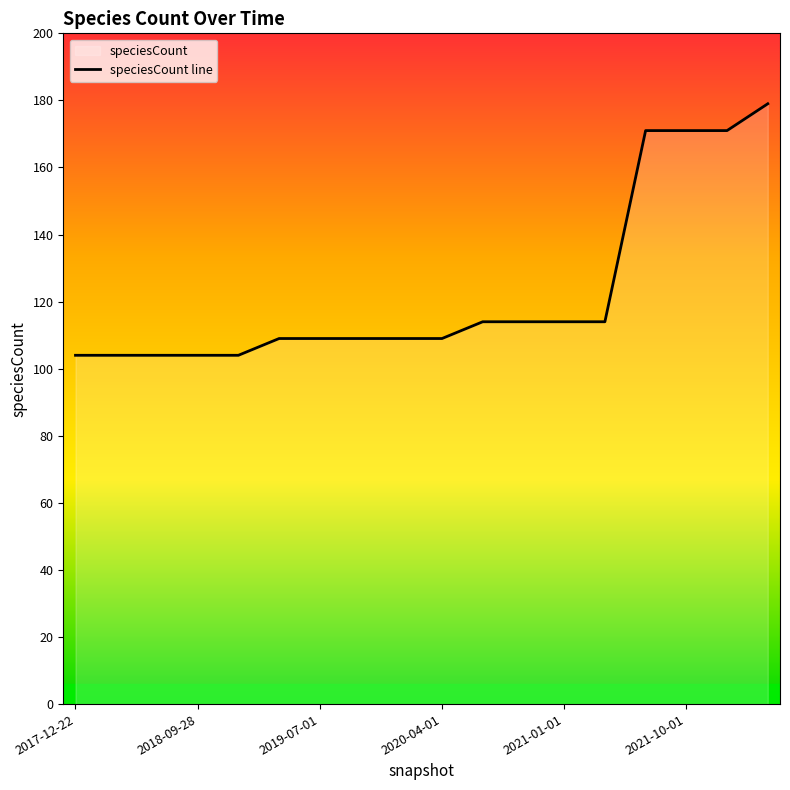

What is the difference between the maximum and minimum values?

75